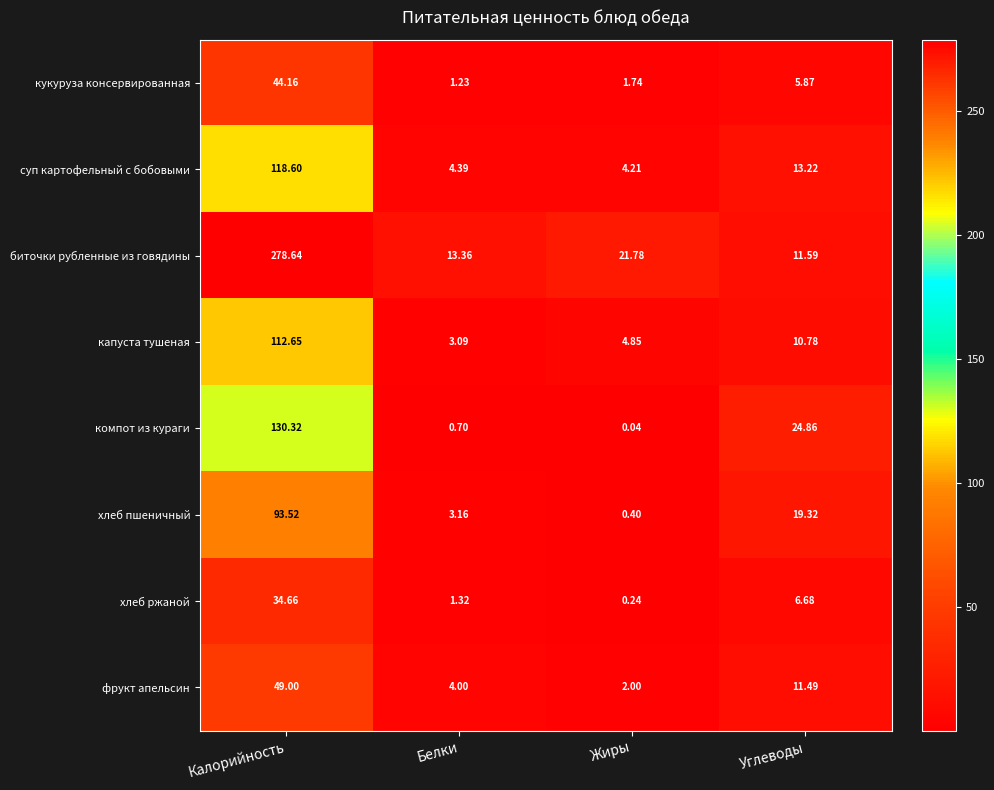

Which category has the highest value across all series?

Калорийность